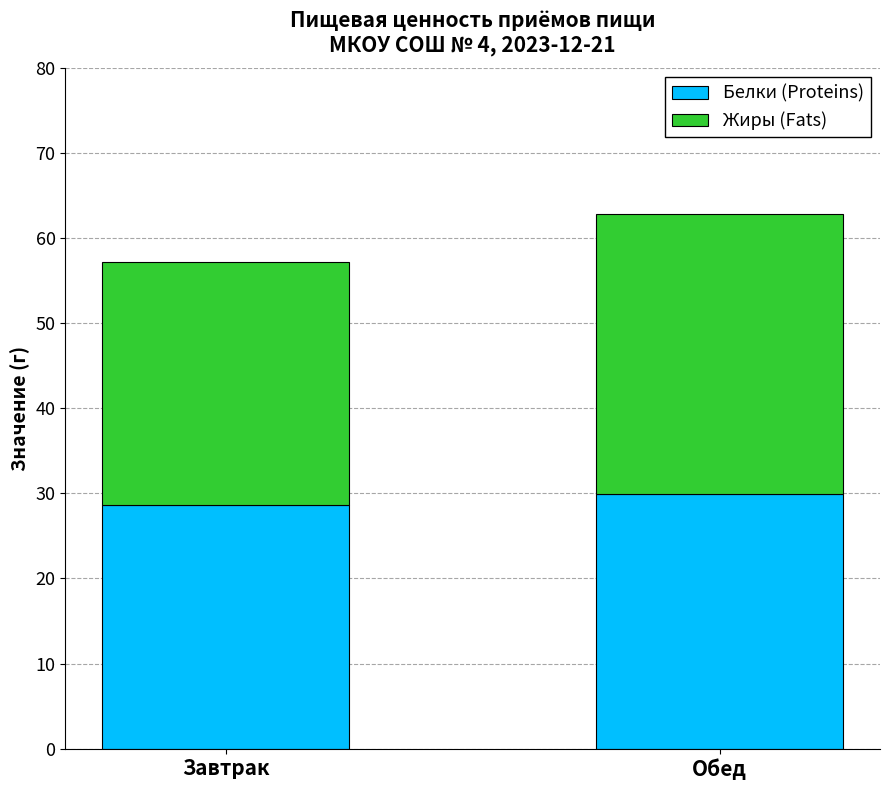

Is it true that Белки (Proteins) equals 28.6 at Завтрак?

True